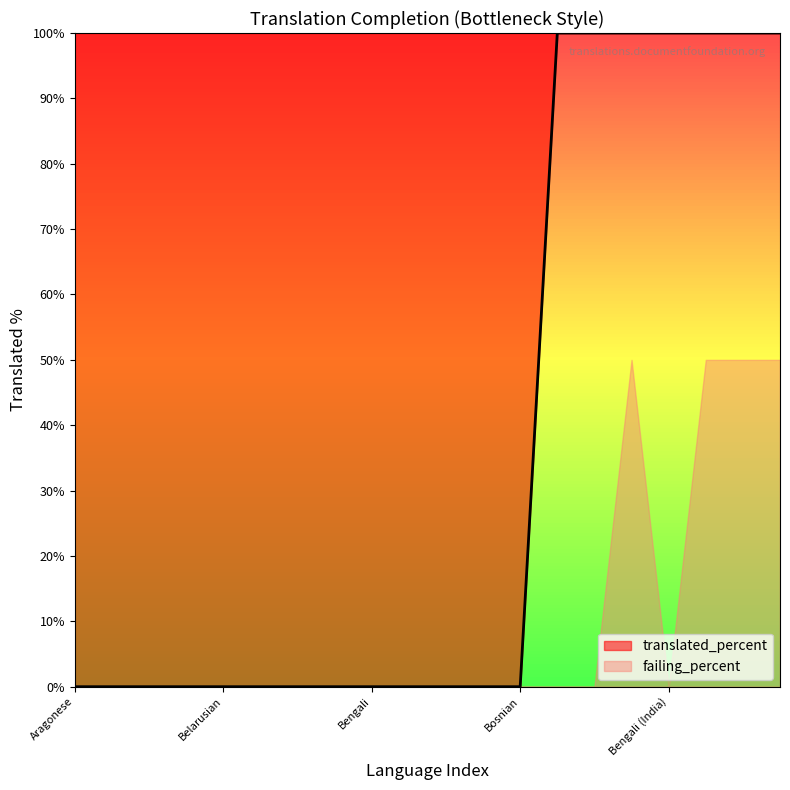

Which has a higher value, Asturian or Aragonese?

Asturian